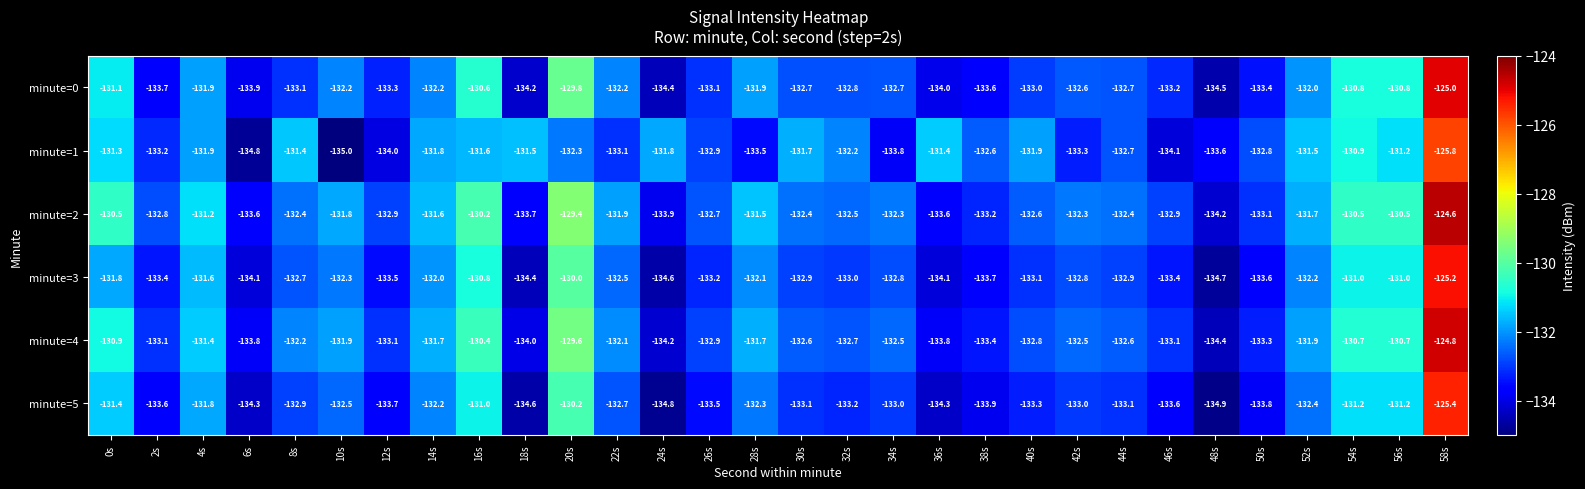

What is the difference between the highest and lowest values at 46s?

1.2